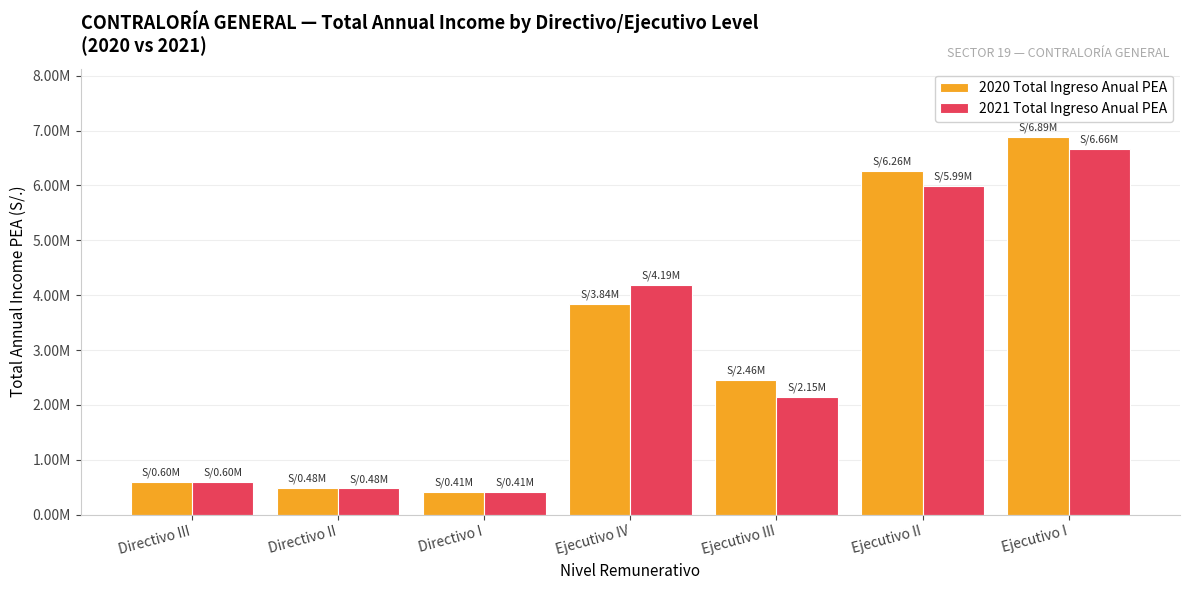

What is the highest value of the 2020 Total Ingreso Anual PEA series?

6886717.6